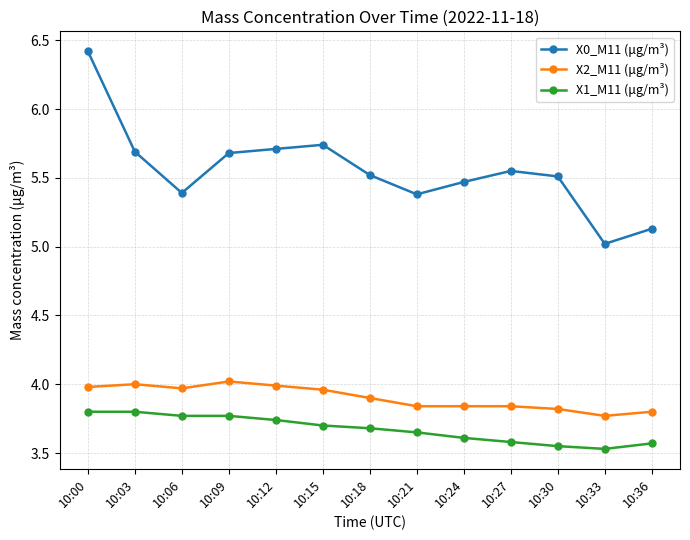

True or false: X2_M11 (μg/m³) and X0_M11 (μg/m³) cross at least once.

False